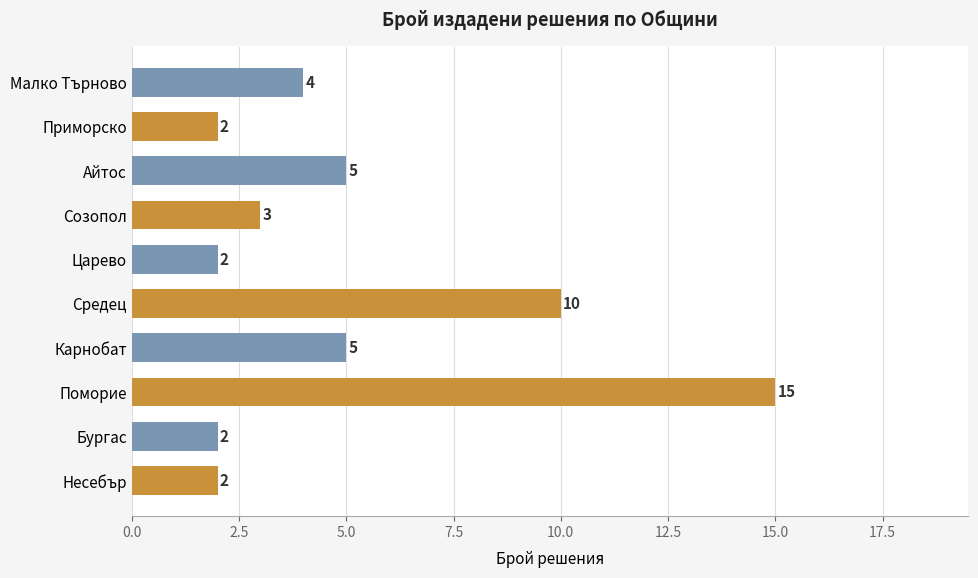

What is the difference between the second highest and minimum values?

8